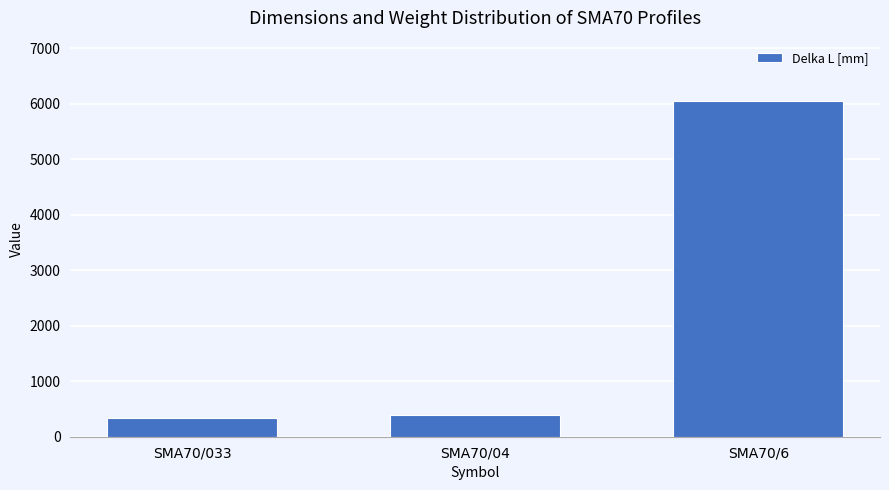

What is the difference between the maximum and minimum values?

5720